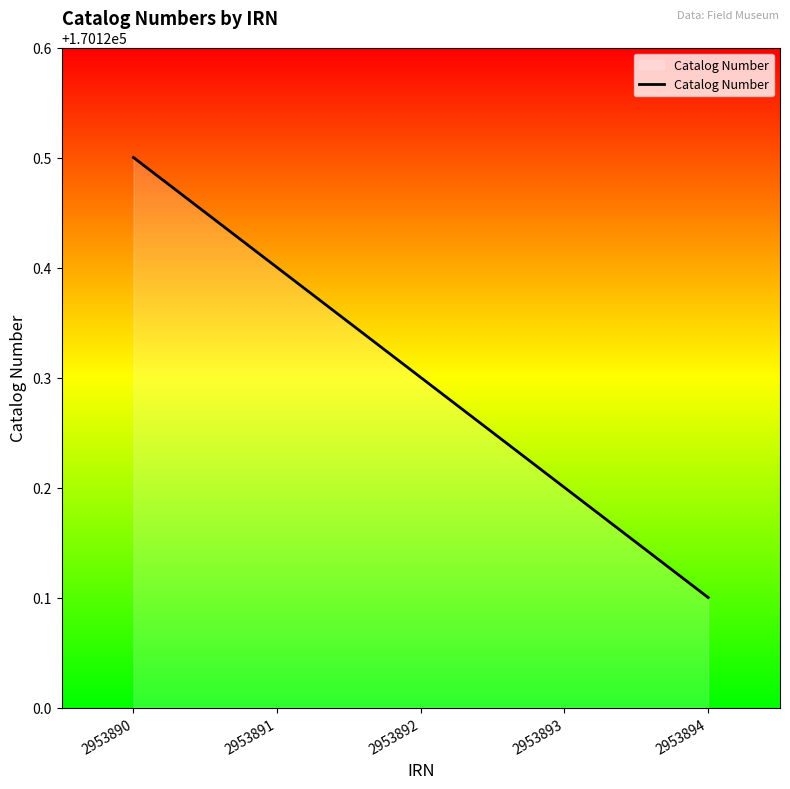

Does the chart have visible grid lines?

No